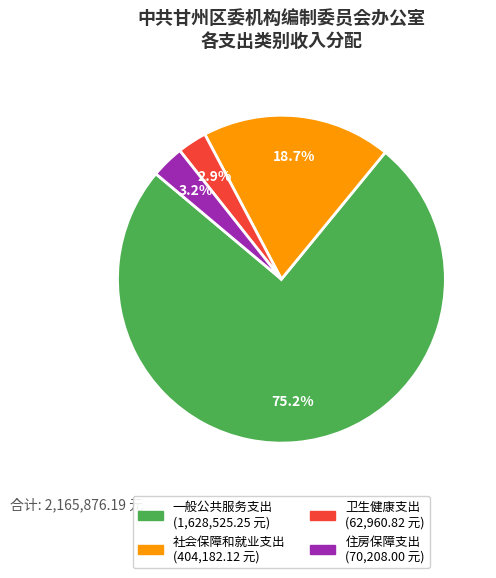

Is it true that 社会保障和就业支出 is 19% of the pie?

True